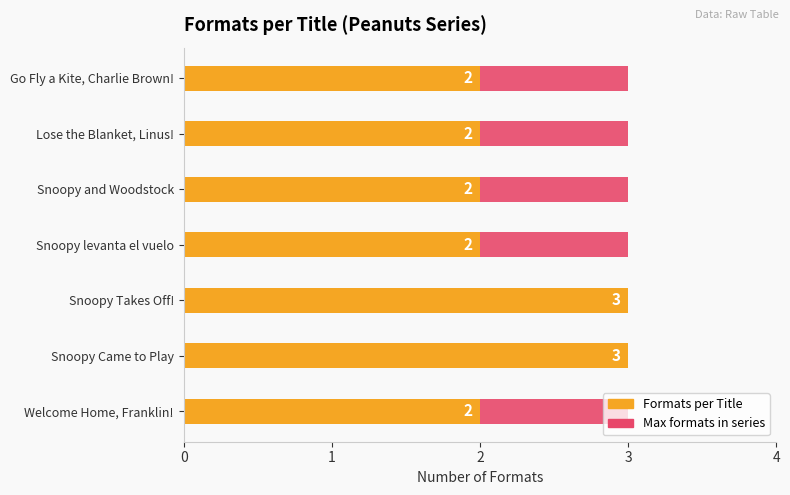

How many bars are there in each group?

2